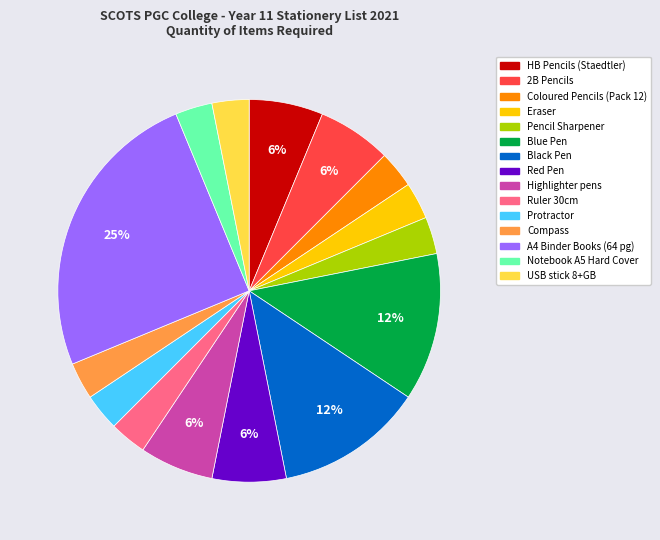

Is there any slice that represents more than half of the pie?

No